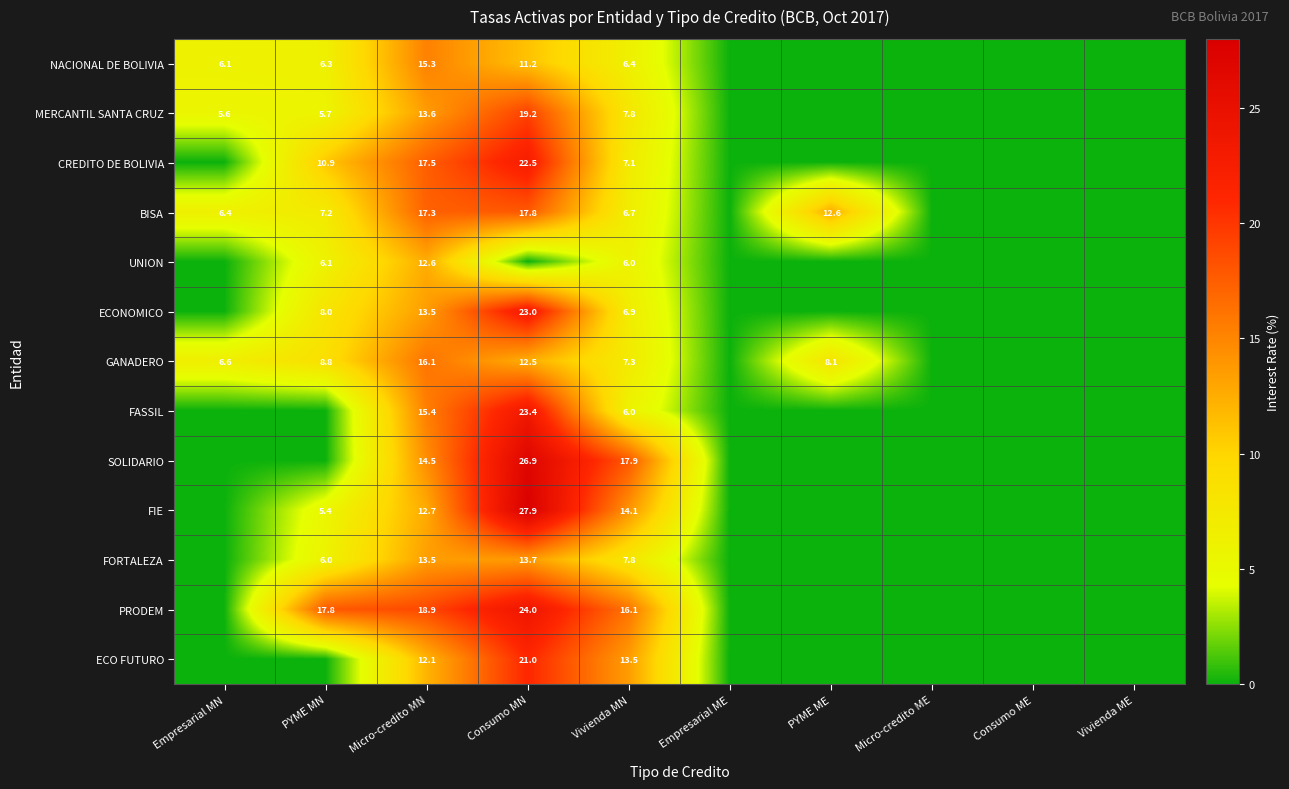

Is it true that PRODEM equals 33.9 at Micro-credito MN?

False